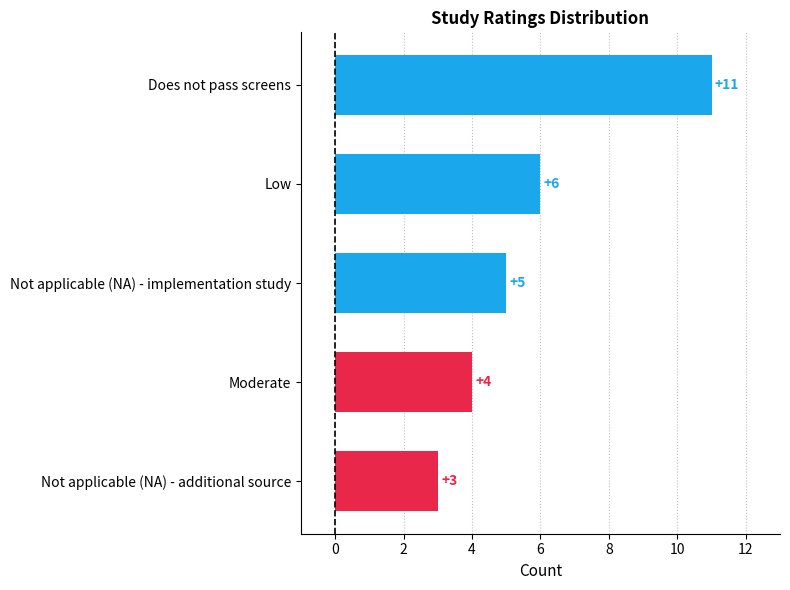

Is it true that the value at Not applicable (NA) - additional source is 4?

False